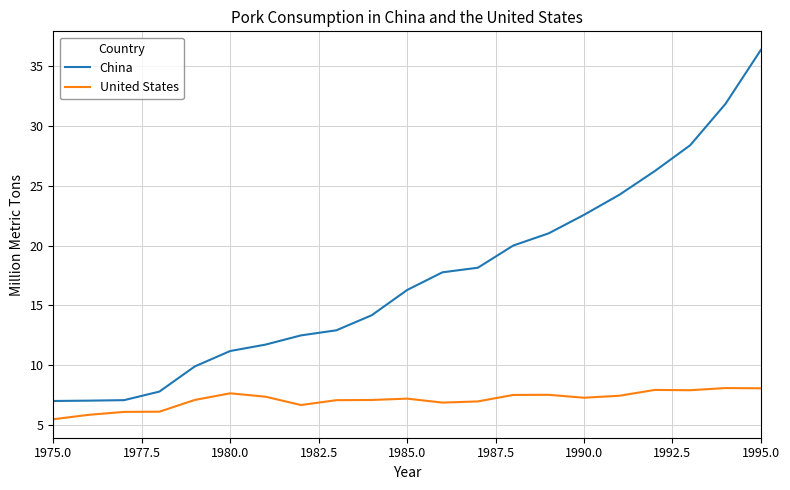

List the series in order of their overall mean, highest first.

China, United States